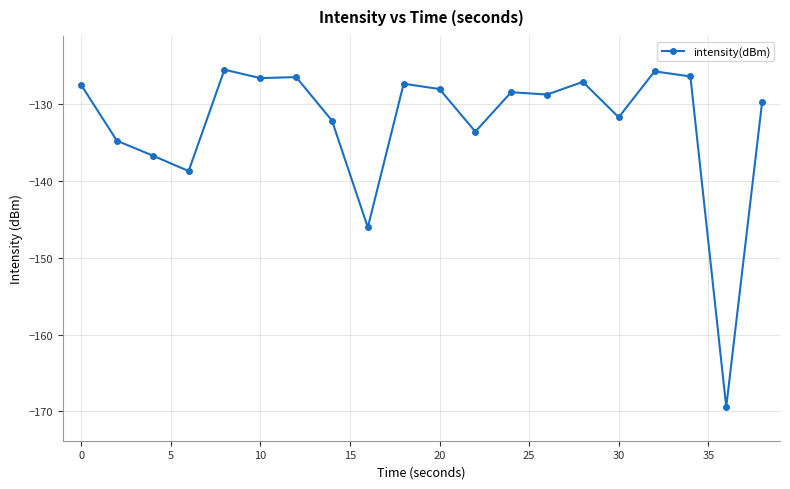

What is the average value?

-132.5